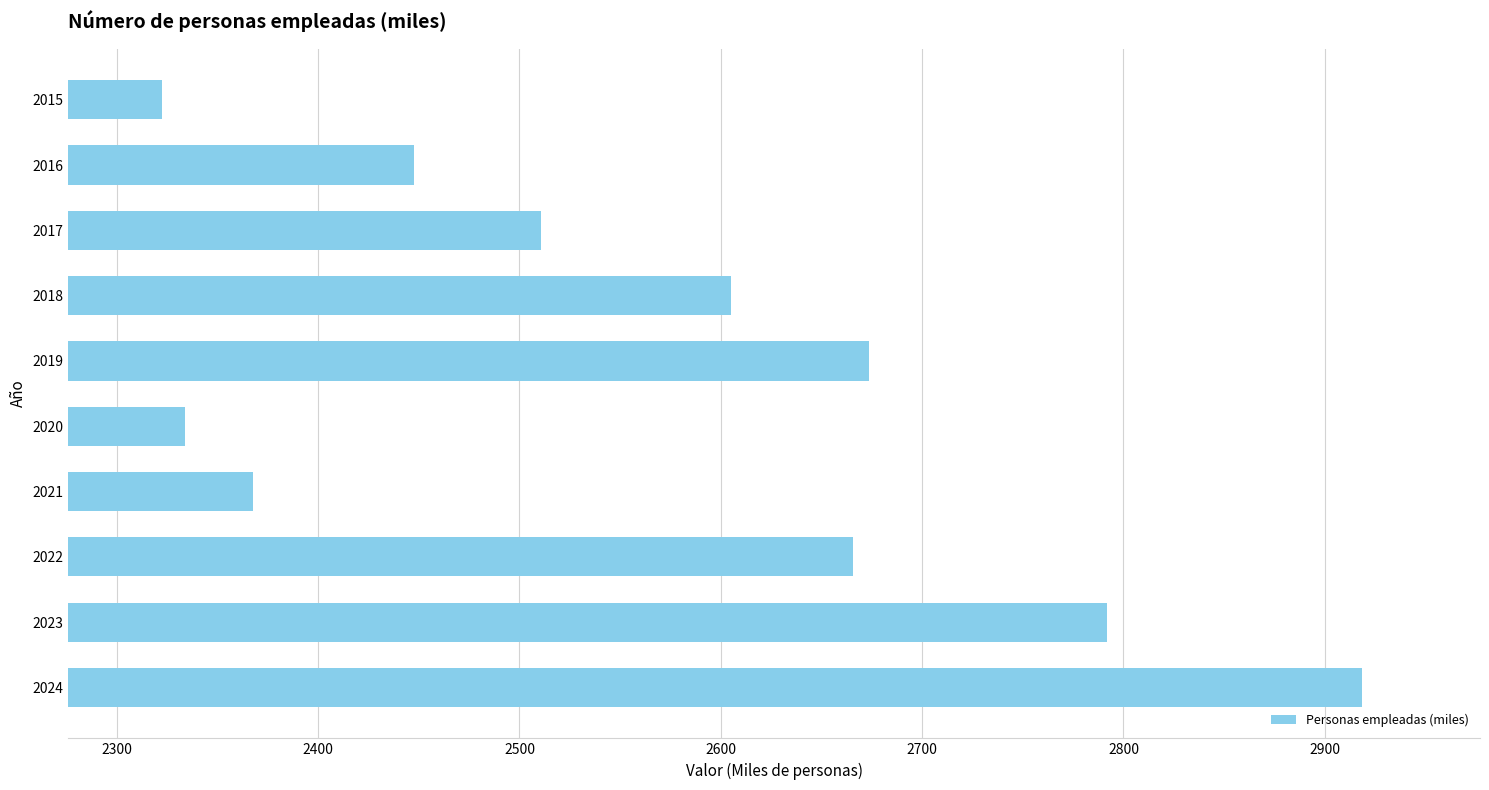

Does the chart contain stacked bars?

No